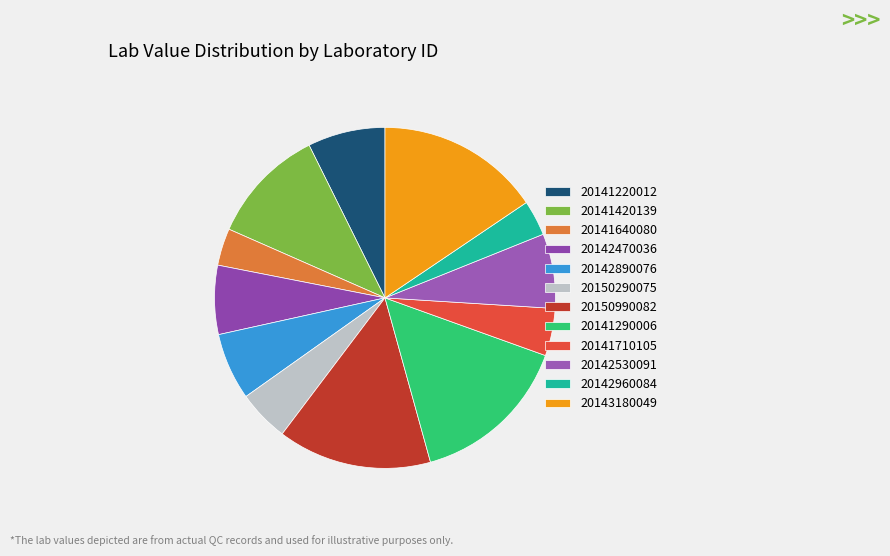

Which slice is the smallest?

20142960084